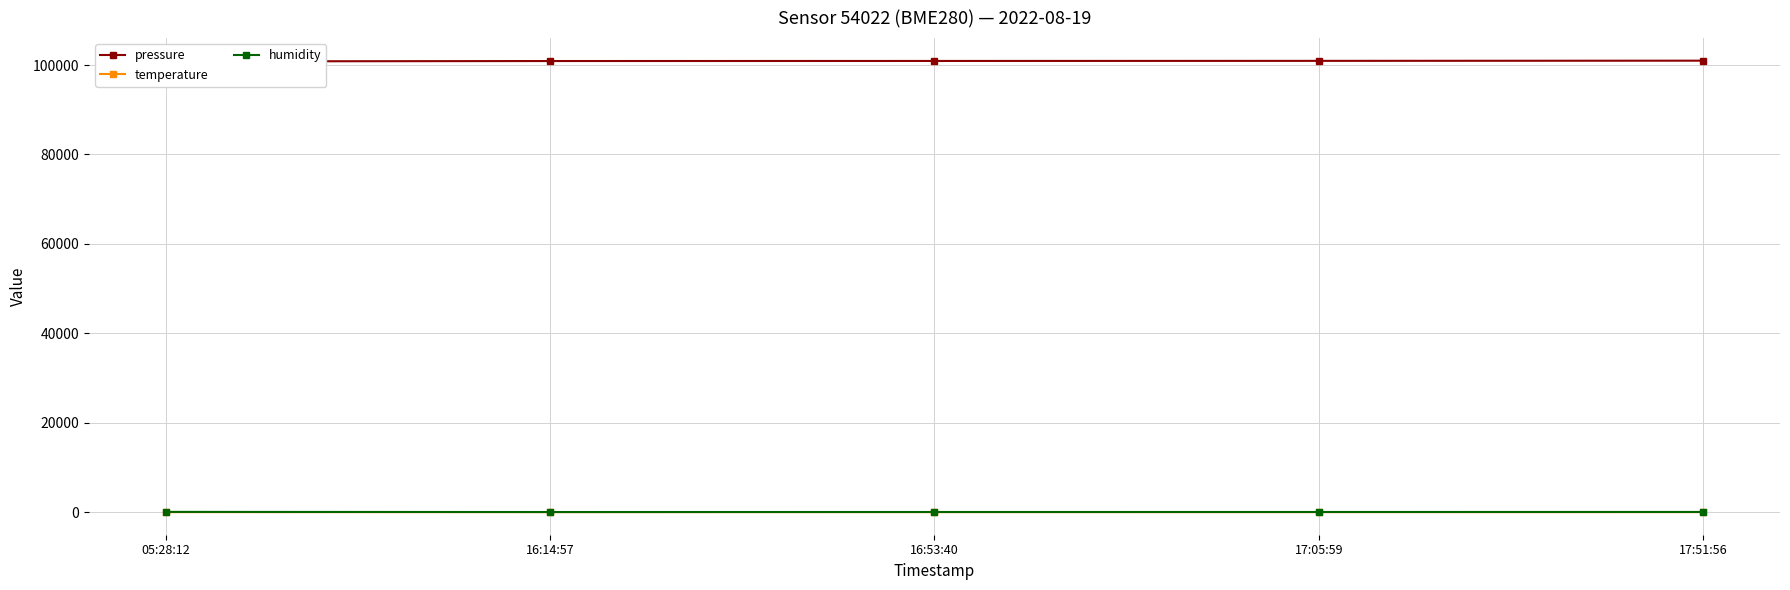

Which series has the widest spread of values?

pressure